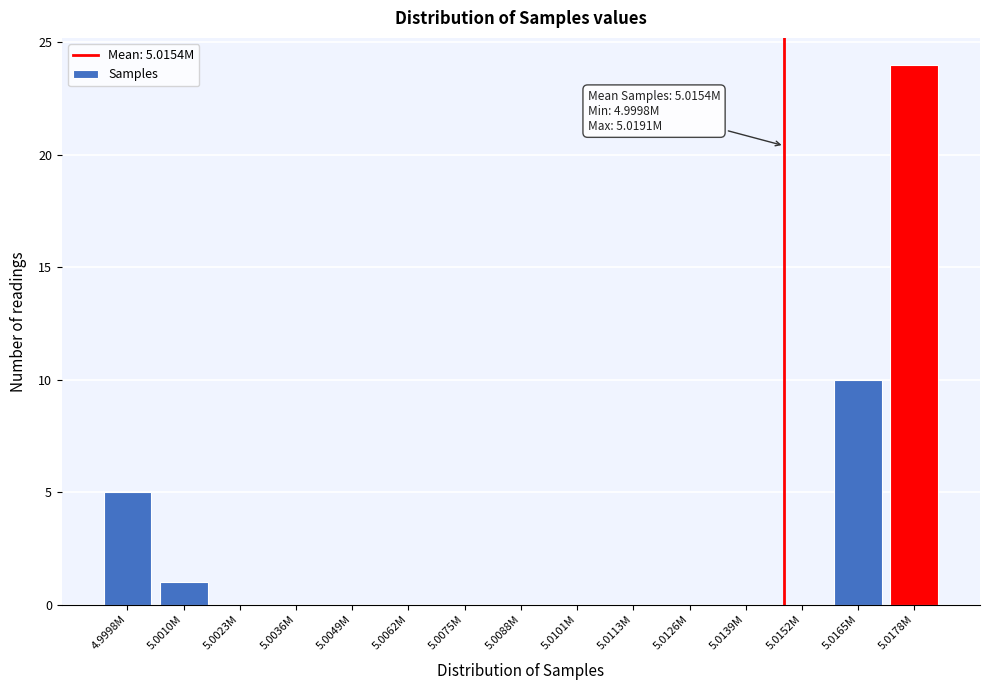

Reading left to right, transcribe all the data shown in this chart.

4.9998M=5	5.0010M=1	5.0023M=0	5.0036M=0	5.0049M=0	5.0062M=0	5.0075M=0	5.0088M=0	5.0101M=0	5.0113M=0	5.0126M=0	5.0139M=0	5.0152M=0	5.0165M=10	5.0178M=24